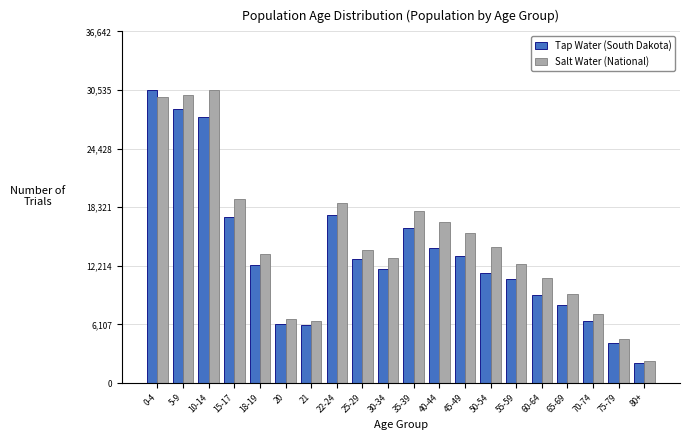

At how many categories does at least one series exceed 9998?

14